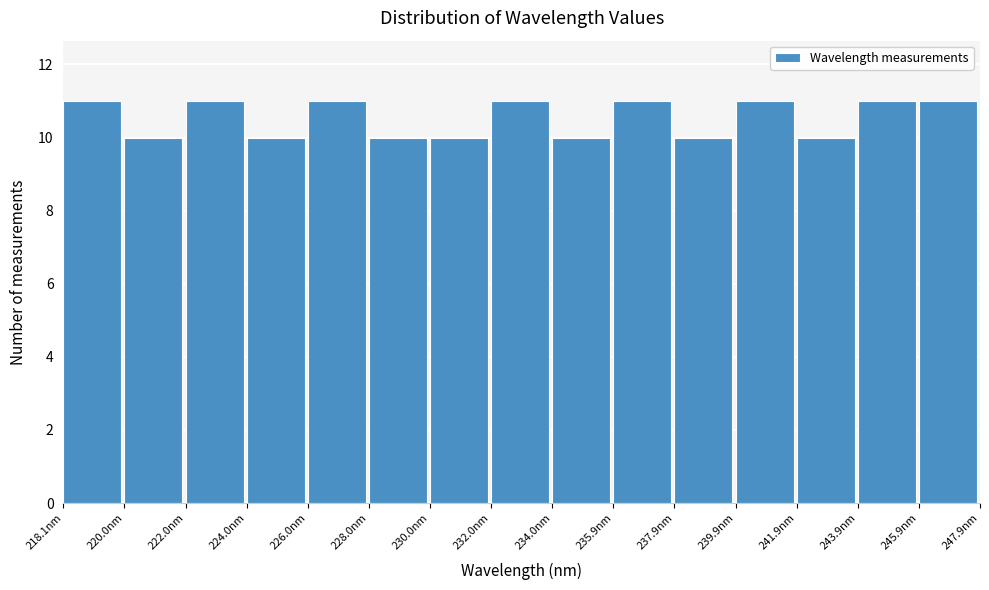

What is the height of the bar covering 238.0 to 240.0 on the x-axis? Neither the bar edges nor the heights are printed on the chart, so give them approximately, as read against the axes.

10